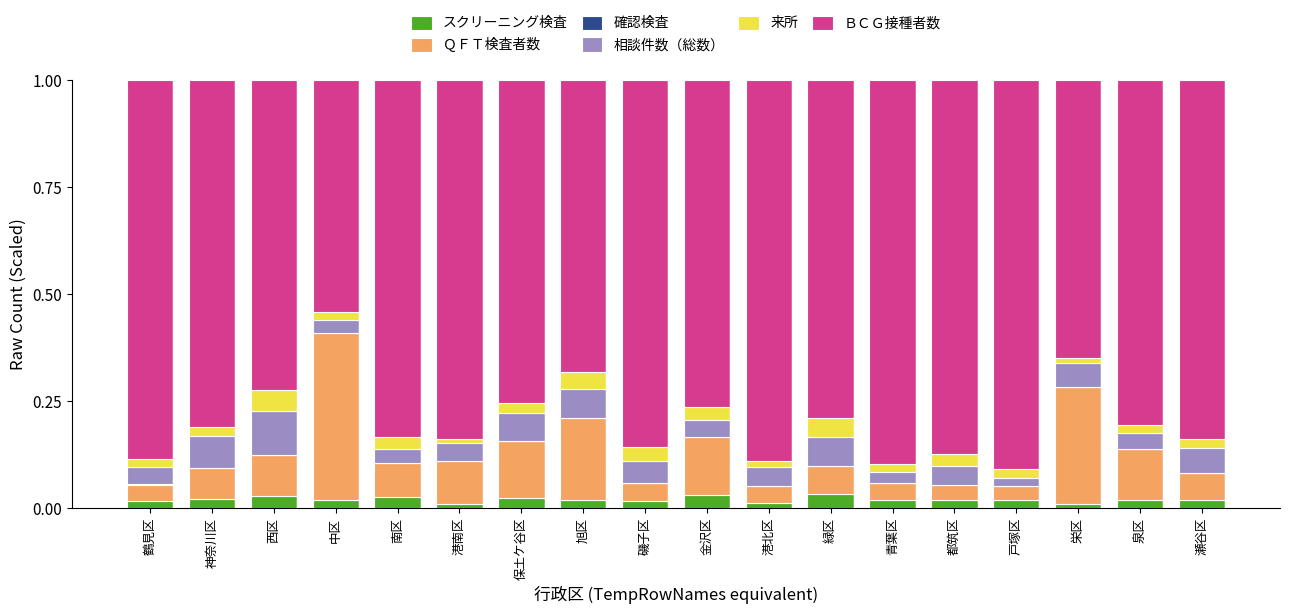

How many distinct data groups are displayed?

6